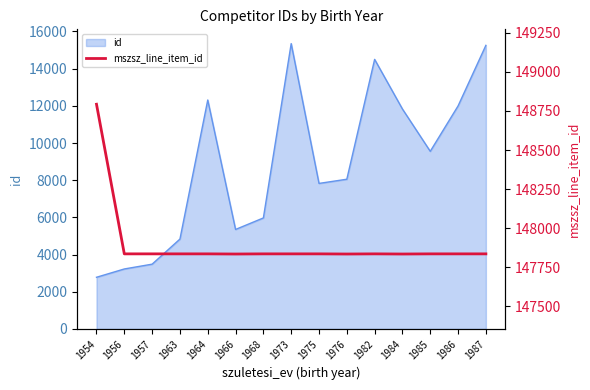

The chart shows a value of 89182 at 1954. True or false?

False